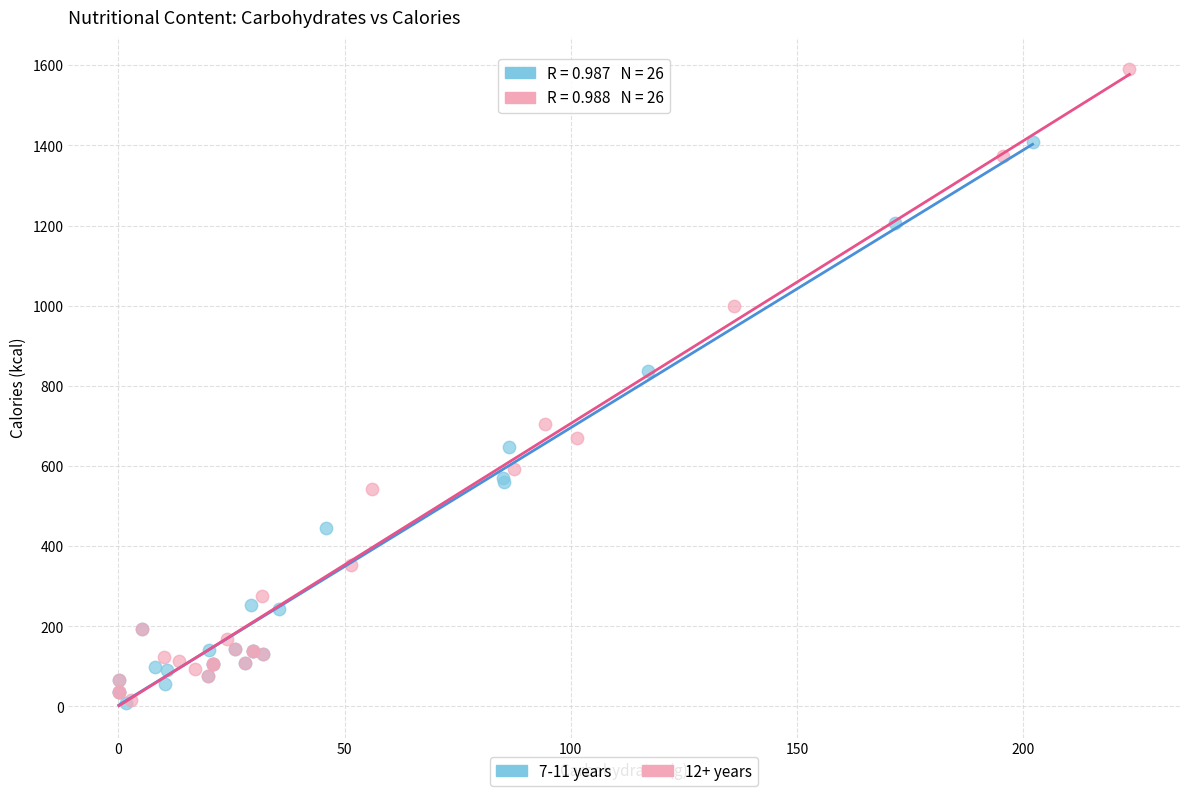

Which series reaches the maximum Y coordinate?

12+ years